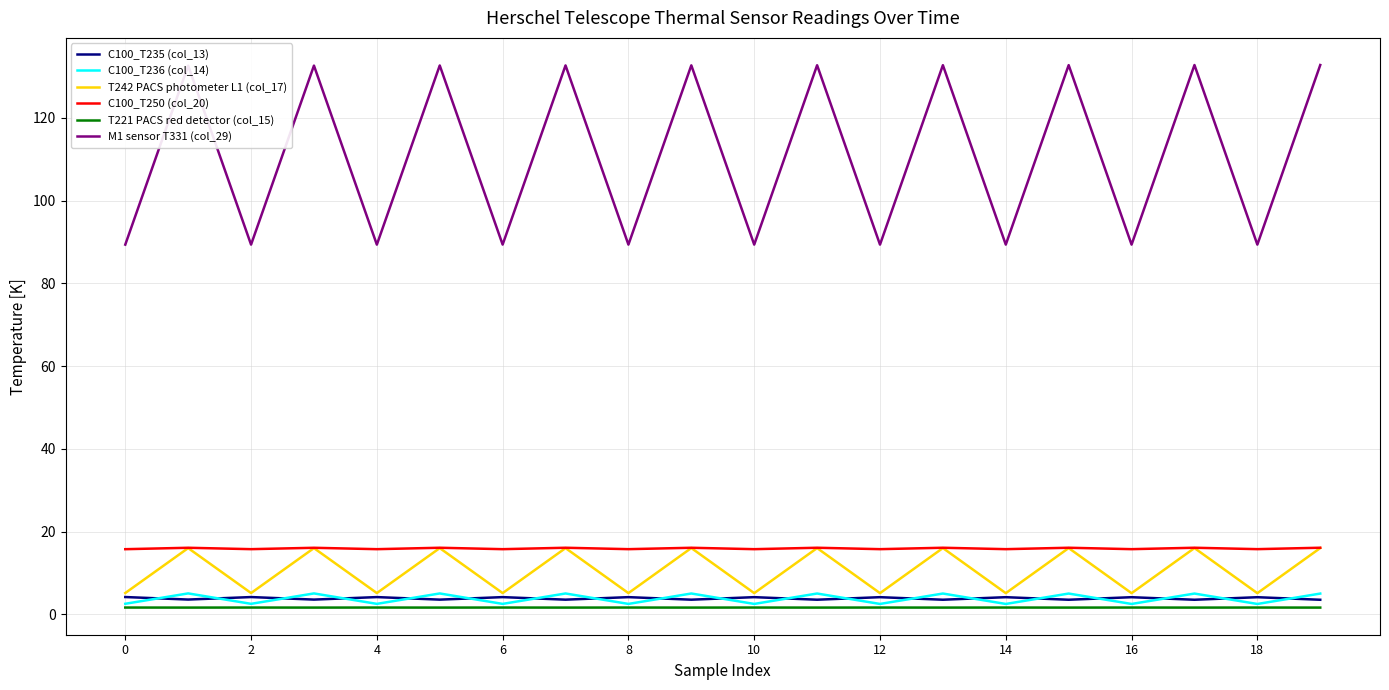

How many C100_T235 (col_13) values are between 3 and 4?

10